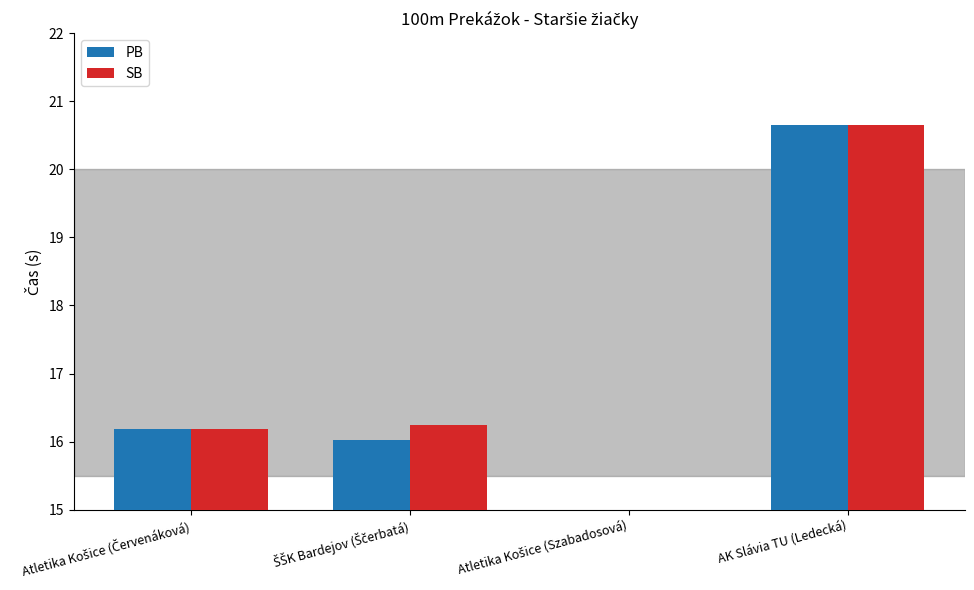

At how many categories does at least one series exceed 19?

1